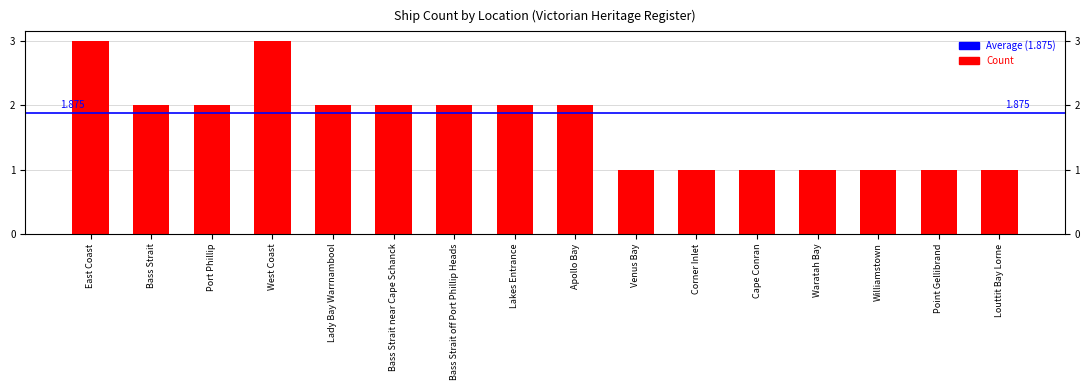

List the labels in order of value, largest first.

East Coast, West Coast, Bass Strait, Port Phillip, Lady Bay Warrnambool, Bass Strait near Cape Schanck, Bass Strait off Port Phillip Heads, Lakes Entrance, Apollo Bay, Venus Bay, Corner Inlet, Cape Conran, Waratah Bay, Williamstown, Point Gellibrand, Louttit Bay Lorne